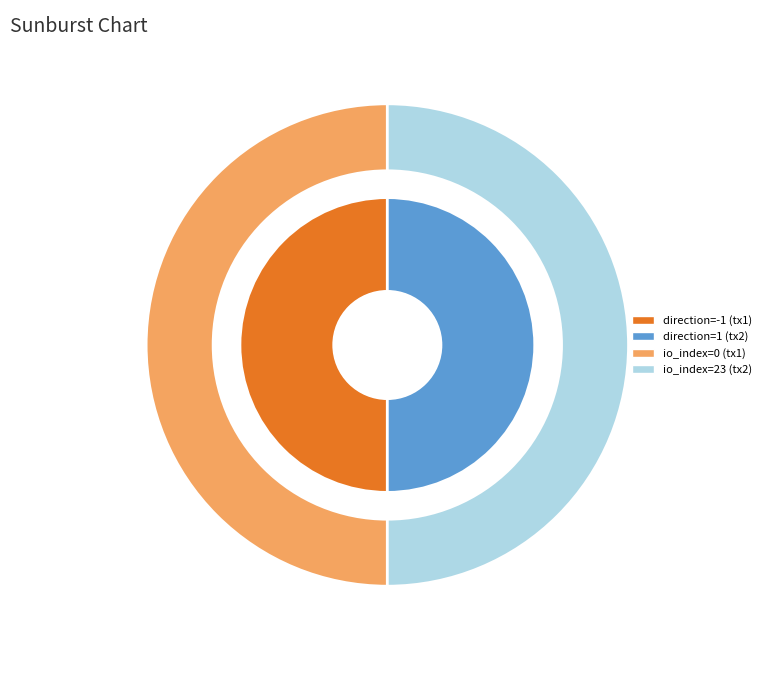

Count the number of slices in the pie.

2